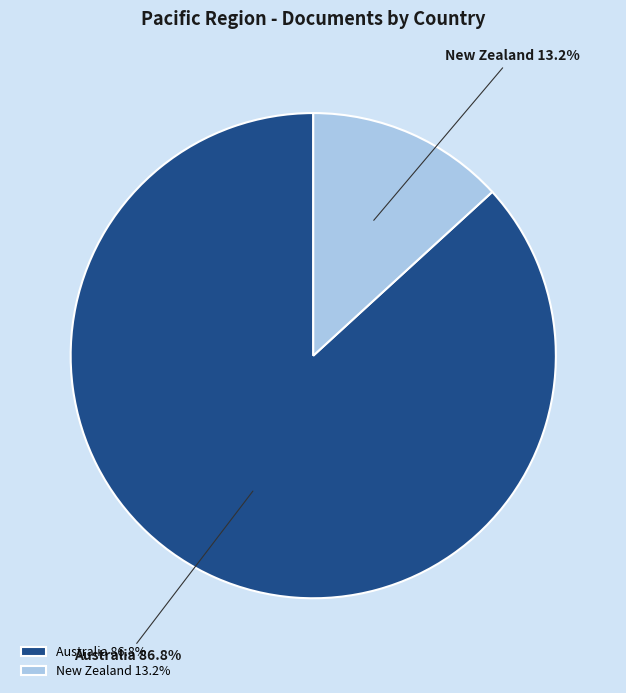

What is the total percentage of New Zealand and Australia?

100.0%